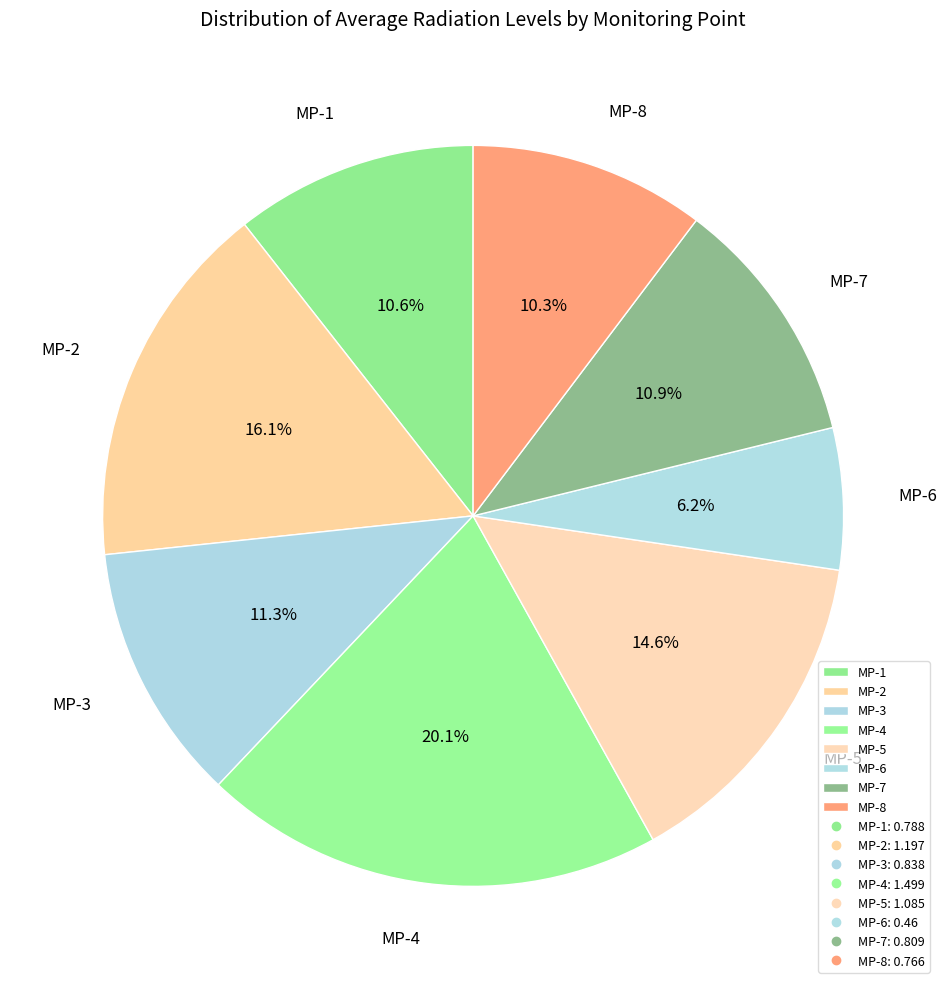

Is there any slice that represents more than half of the pie?

No